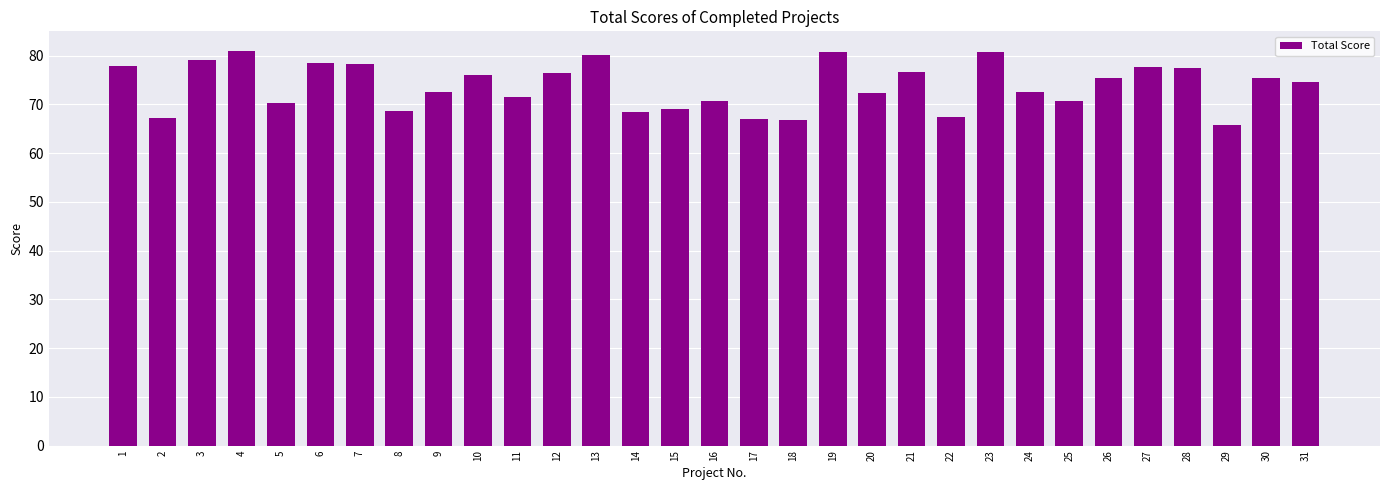

What is the difference between the maximum and minimum values?

15.1